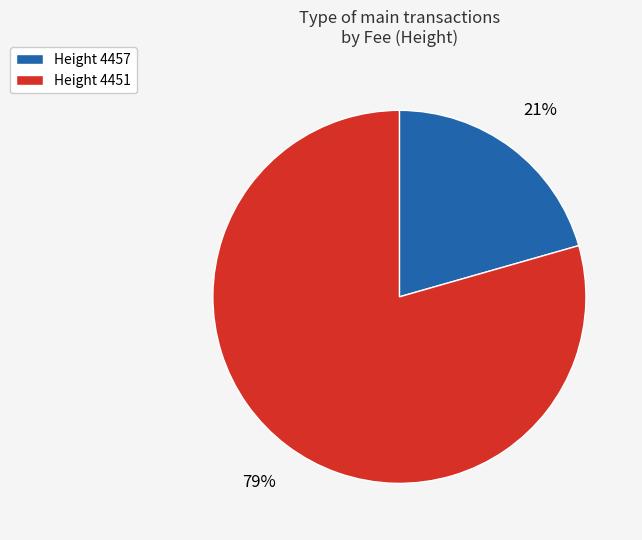

True or false: Height 4451 accounts for 85% of the total.

False